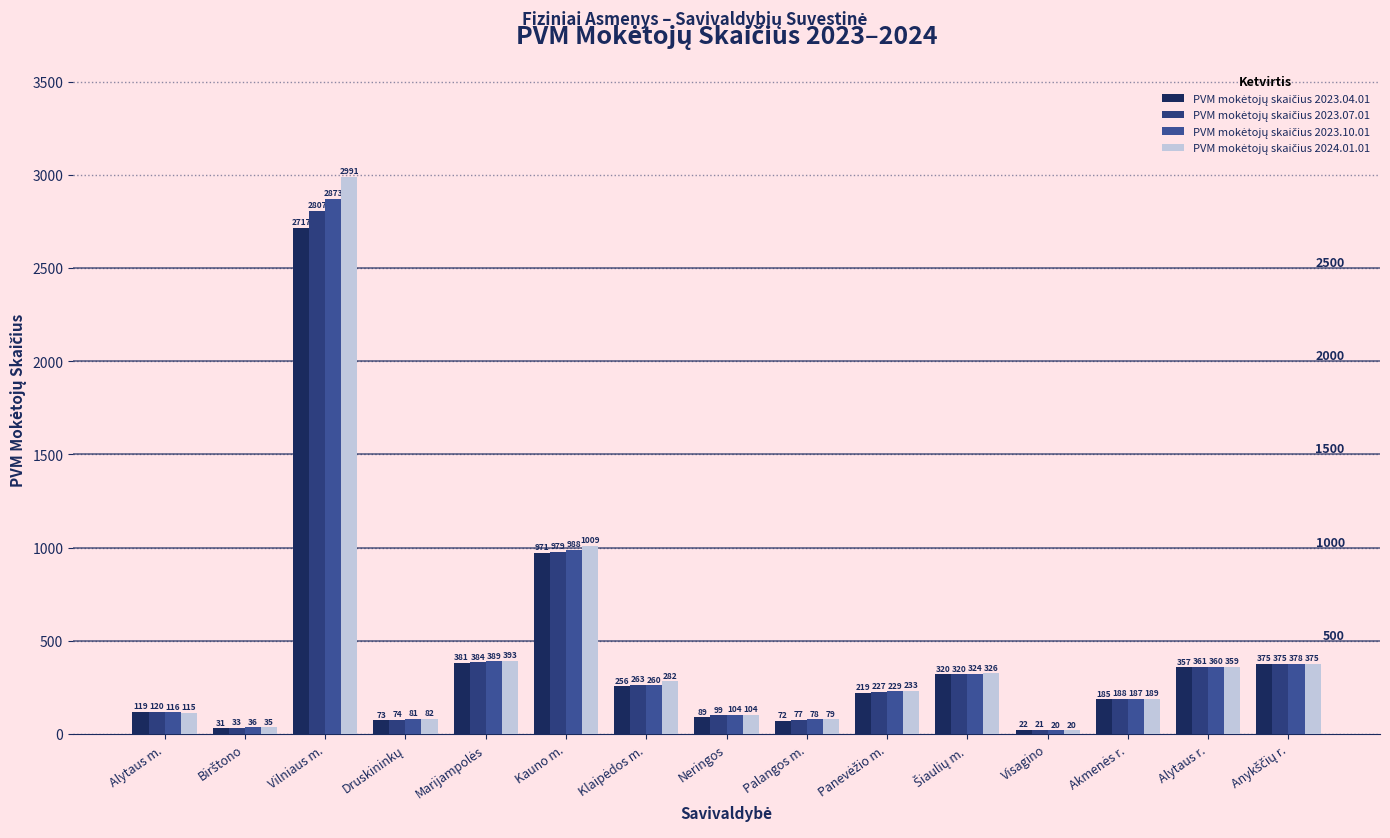

How many bars are there in total?

60